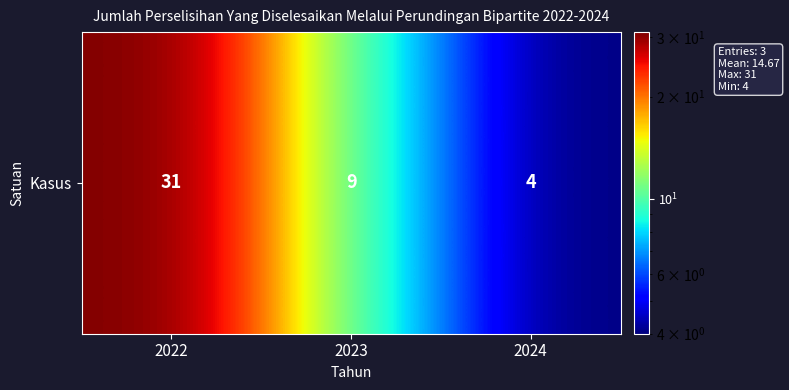

How many series are shown in this chart?

1